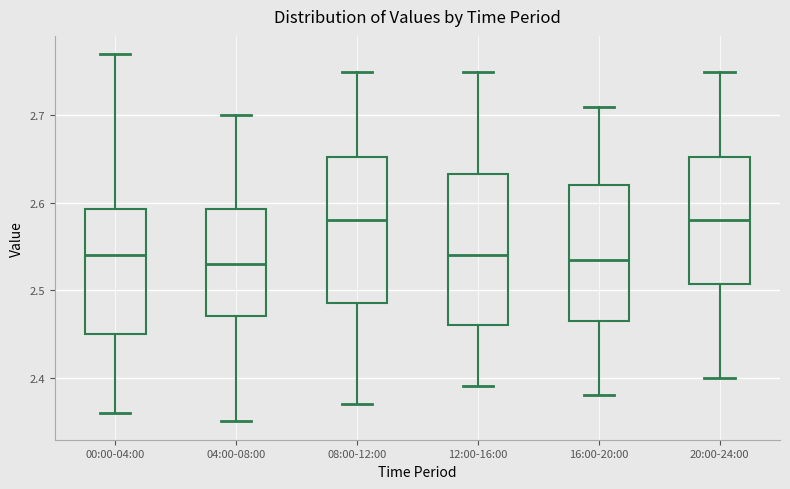

Where does the median line of the box for 16:00-20:00 sit on the y-axis? The values are not printed on the chart, so give them approximately, as read against the axis.

2.54